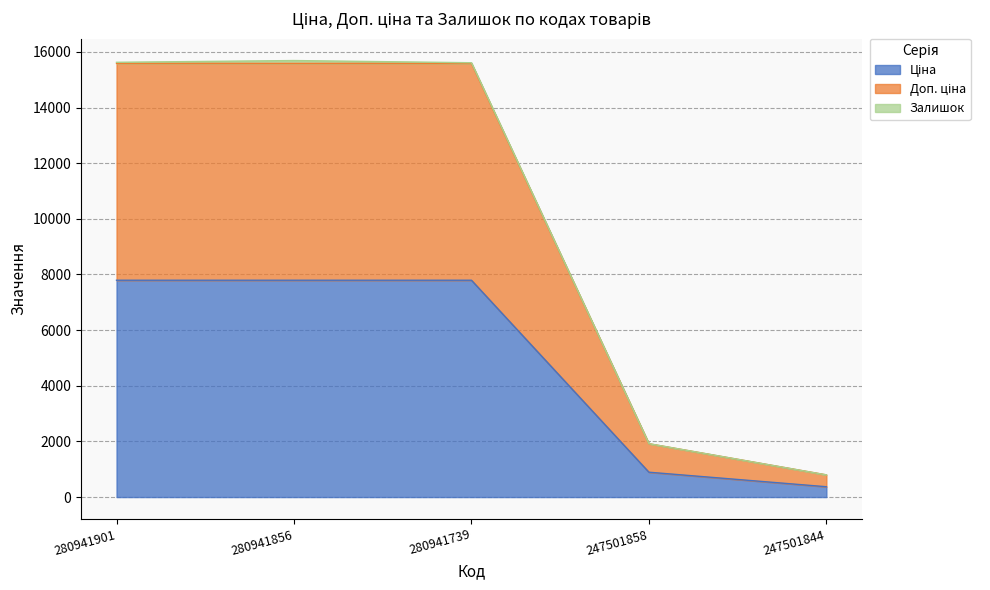

Between 280941856 and 280941901, which is larger?

280941856